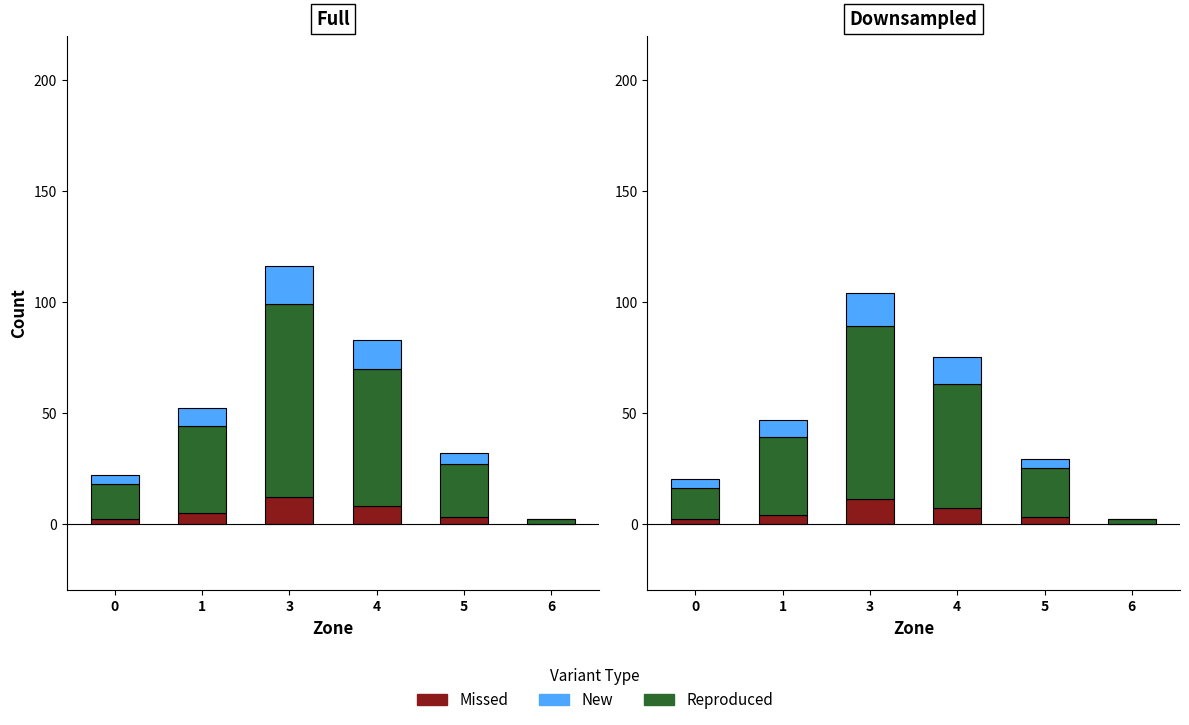

Between 3 and 5, which series saw the biggest shift?

Reproduced